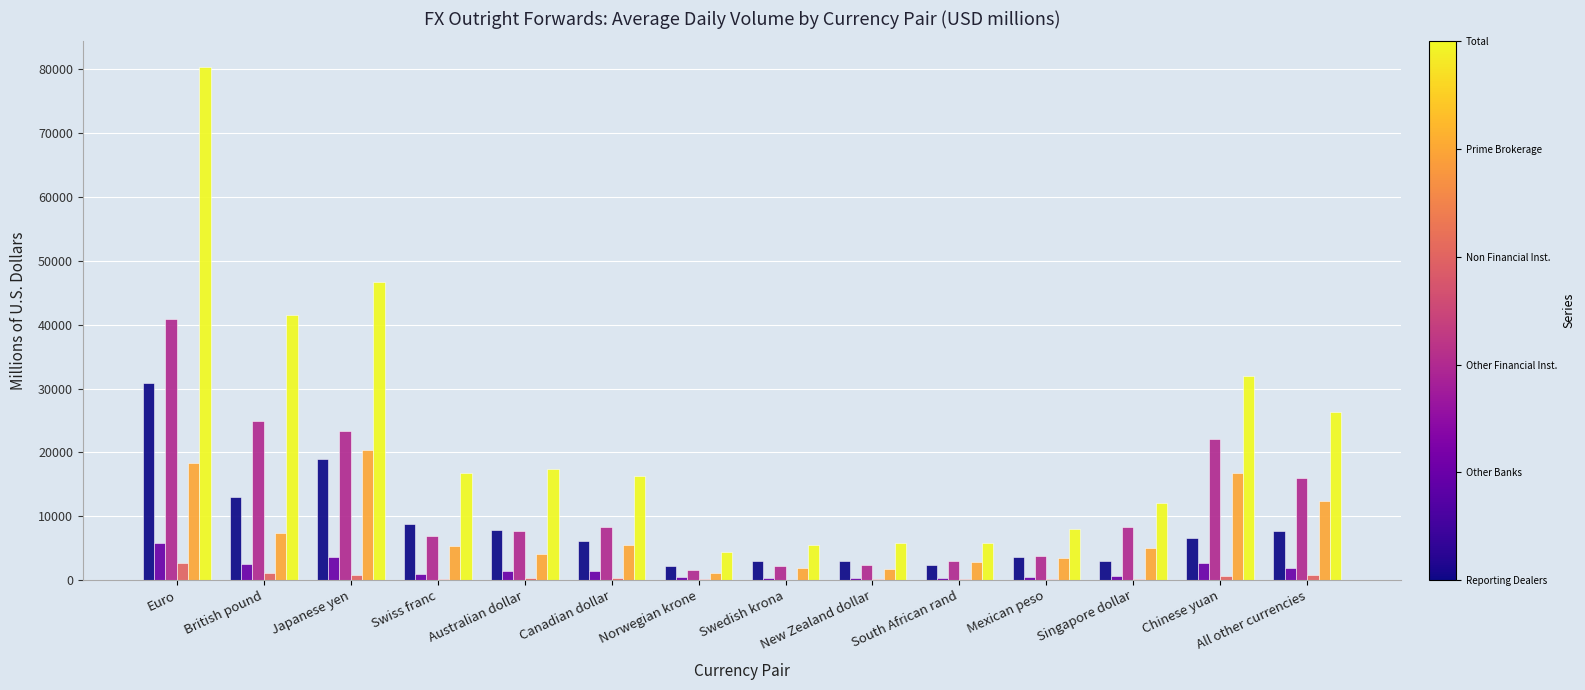

What is the maximum value shown in the chart?

80388.6